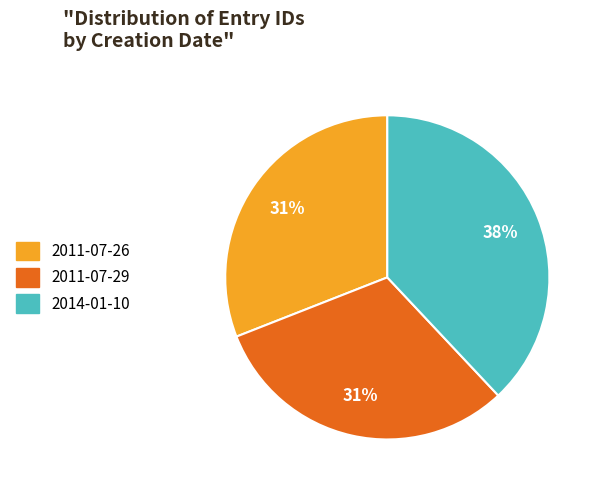

What is the ratio of the value at 2011-07-29 to the value at 2014-01-10?

0.8